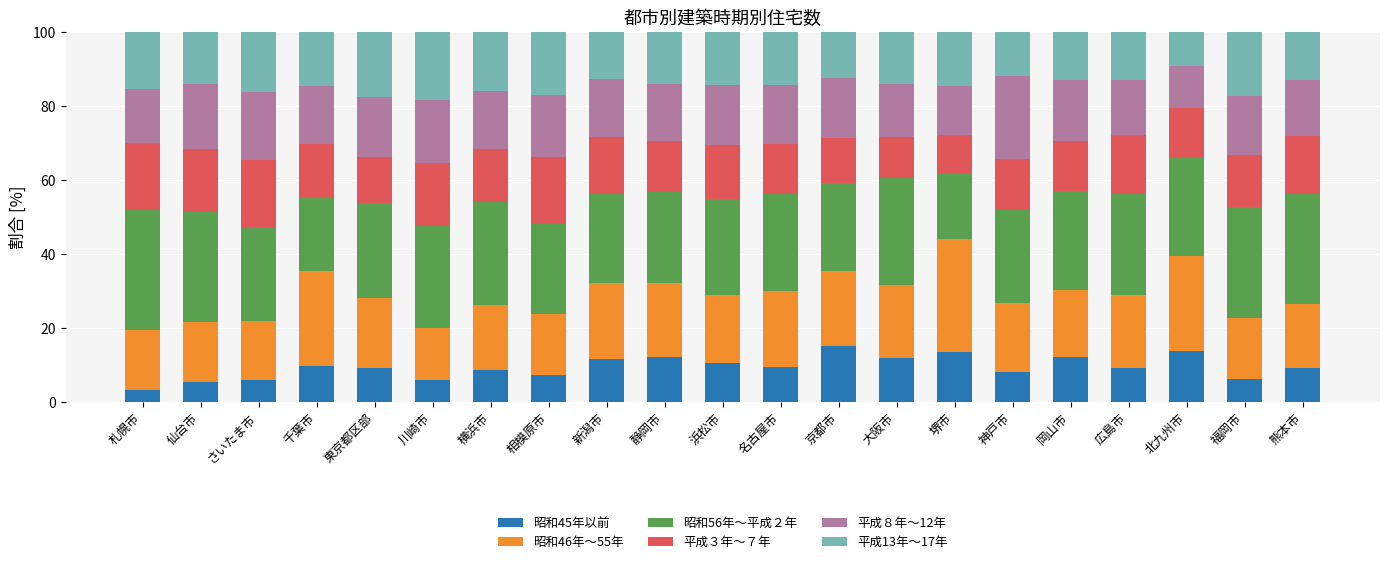

Is it true that 昭和45年以前 equals 5.8 at 川崎市?

True